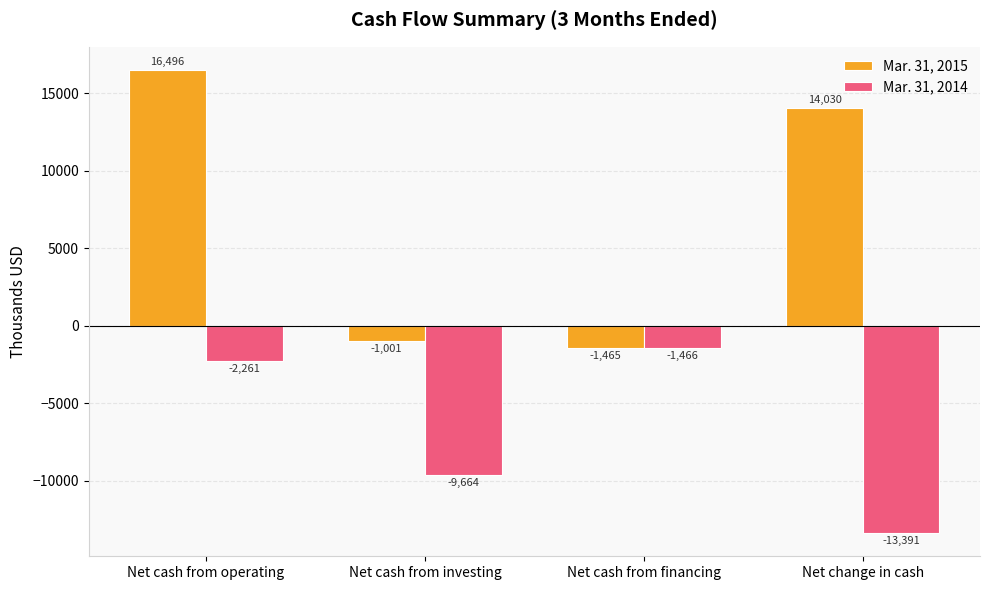

Reading left to right, transcribe all the data shown in this chart.

Mar. 31, 2015: 16496	-1001	-1465	14030
Mar. 31, 2014: -2261	-9664	-1466	-13391